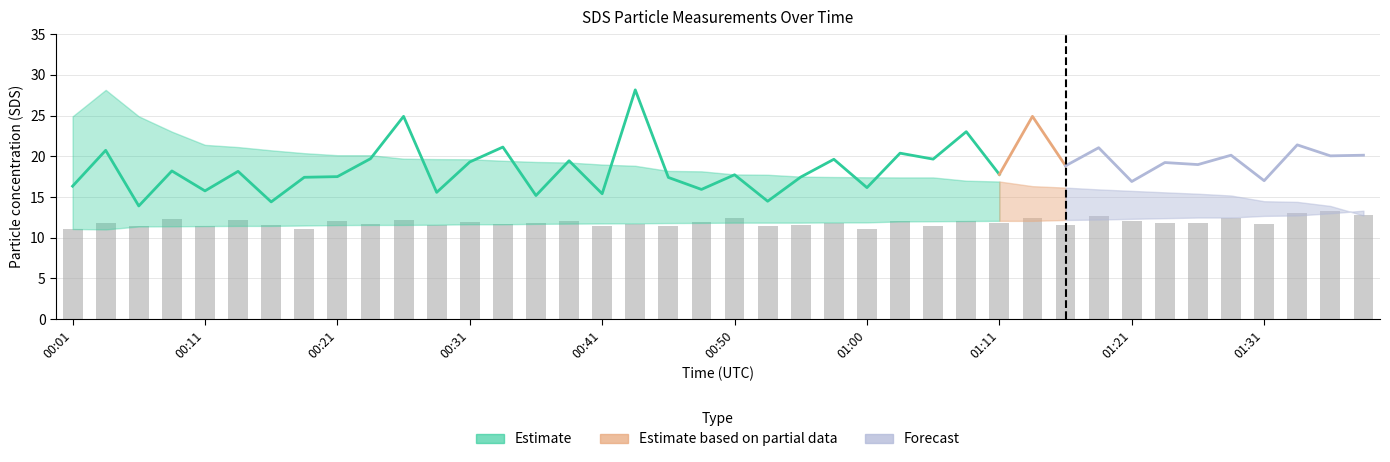

What is the label of the 4th bar from the left?

00:09